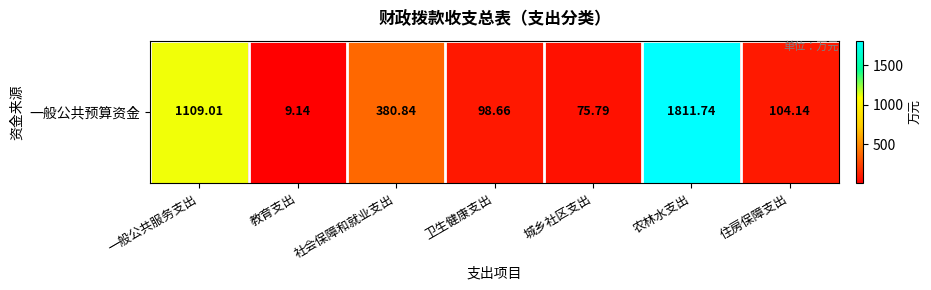

What is the difference between the values at 城乡社区支出 and 教育支出?

66.7